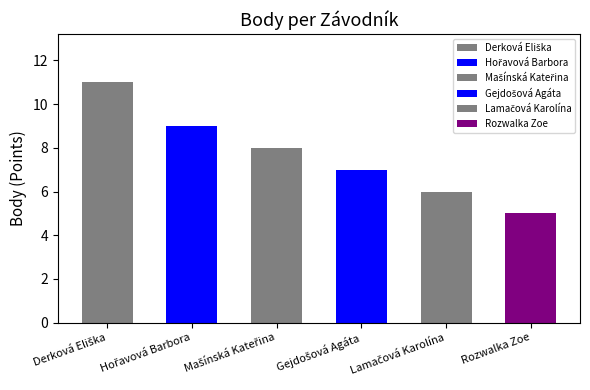

What is the minimum value shown in the chart?

5